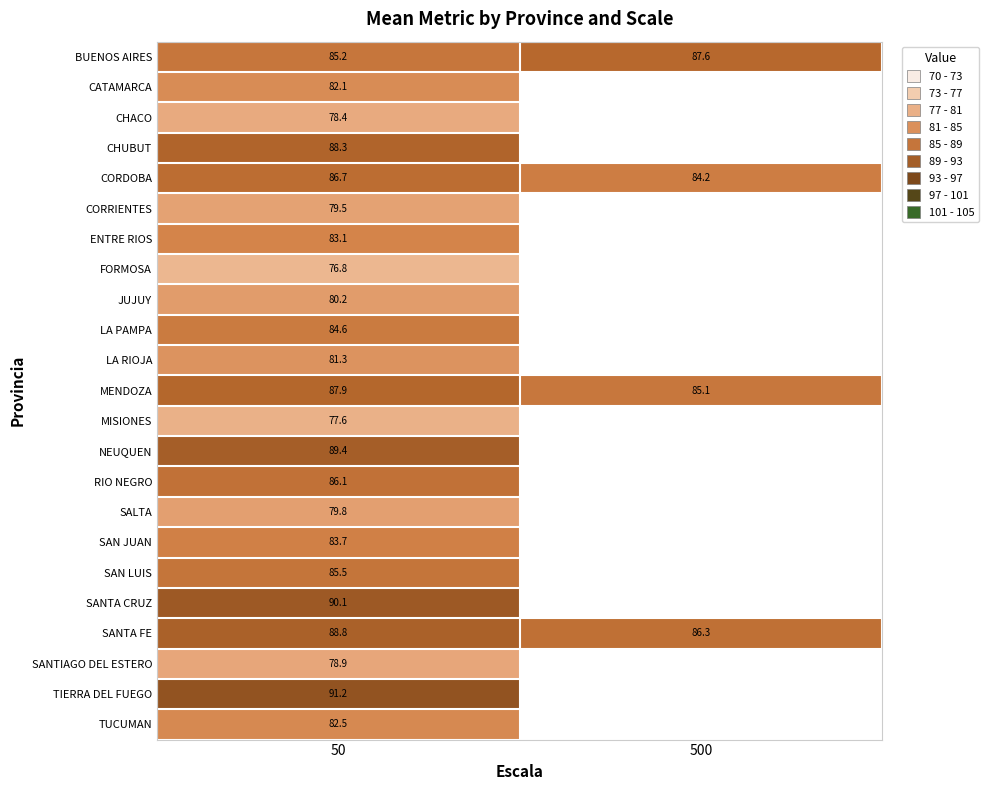

What is the minimum value shown in the chart?

76.8